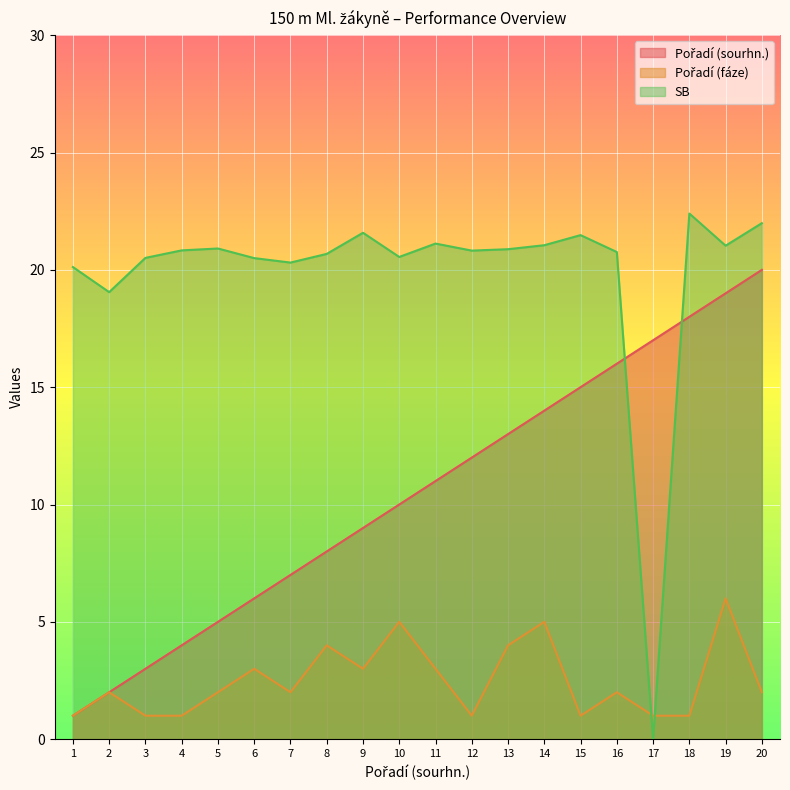

At which category is the sum across all series the highest?

19